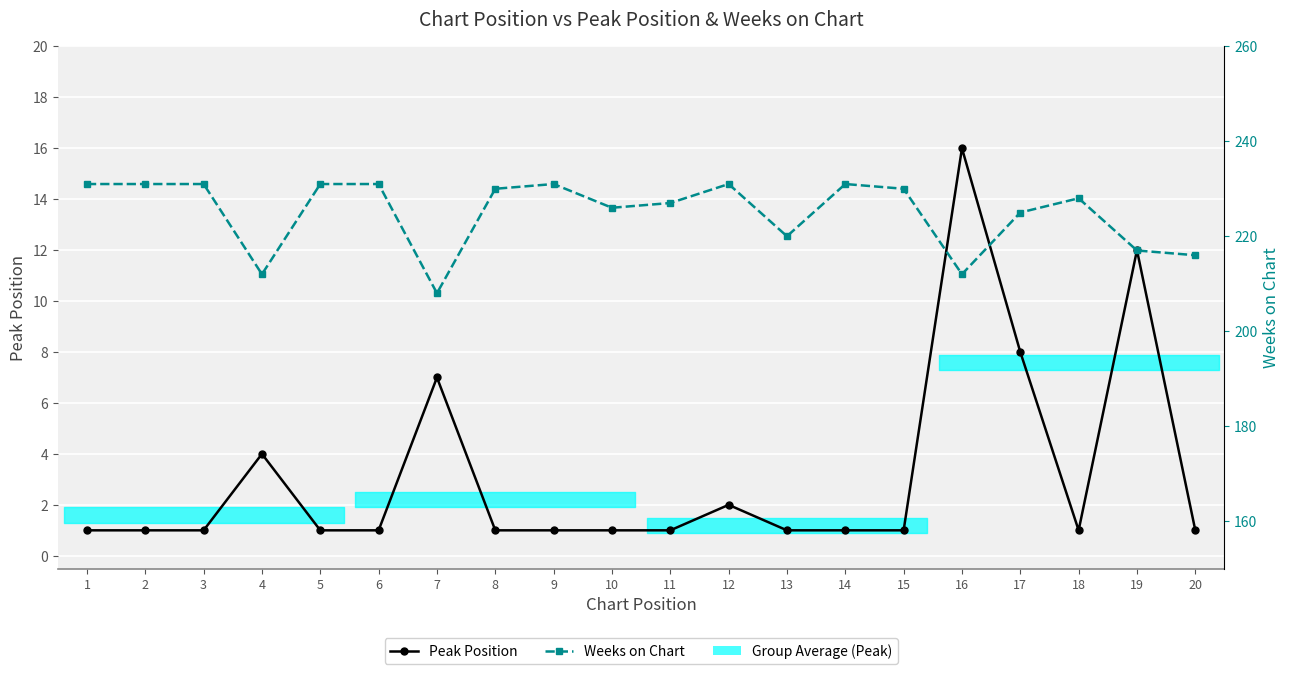

What is the minimum value for Peak Position?

1